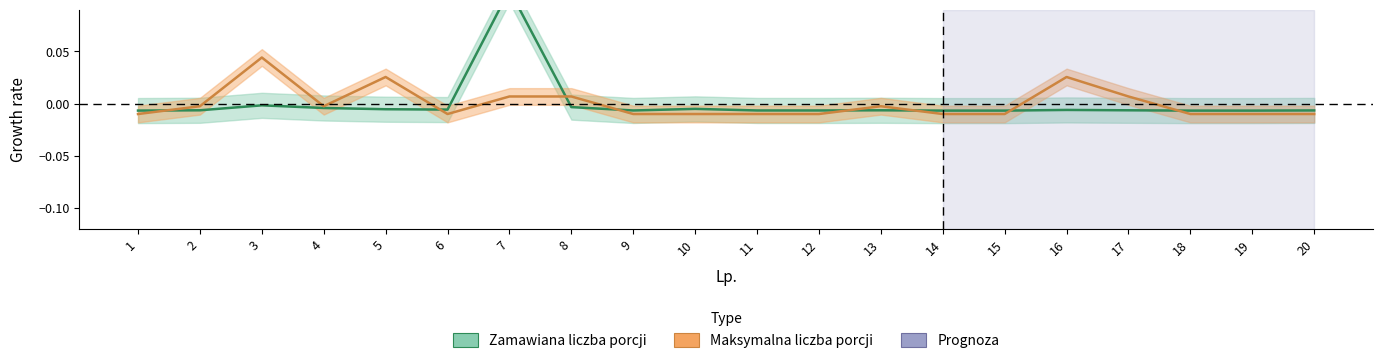

Which label corresponds to the smallest value in the chart?

1